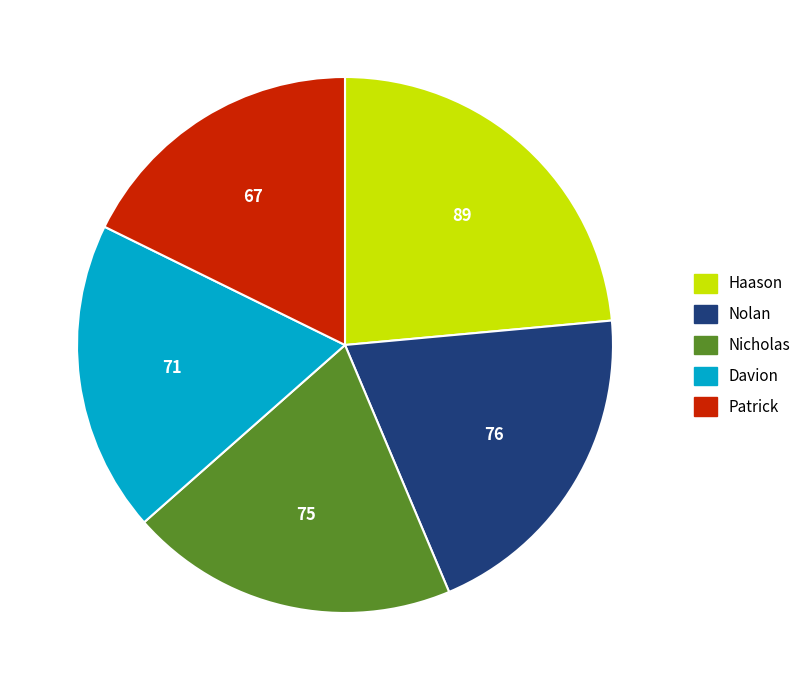

Is there any slice that represents more than half of the pie?

No